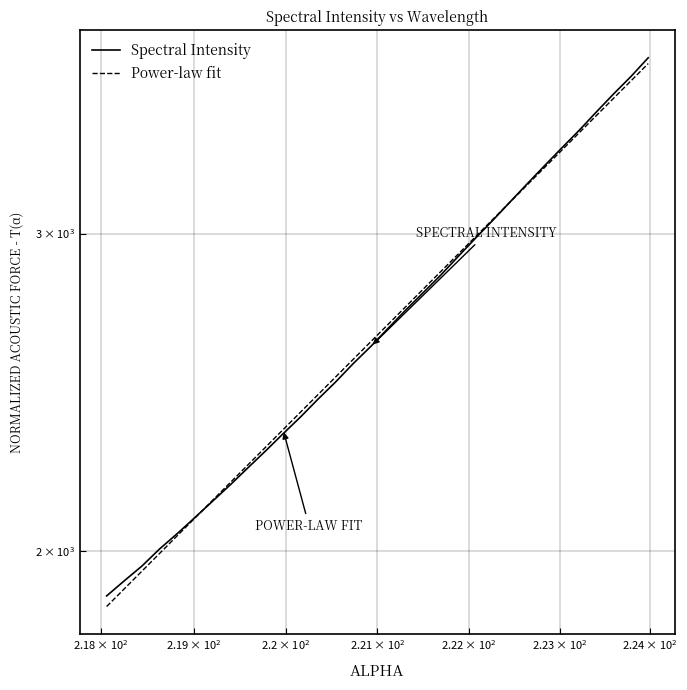

What is the value of the Power-law fit point at the 14th from the left?

2498.6